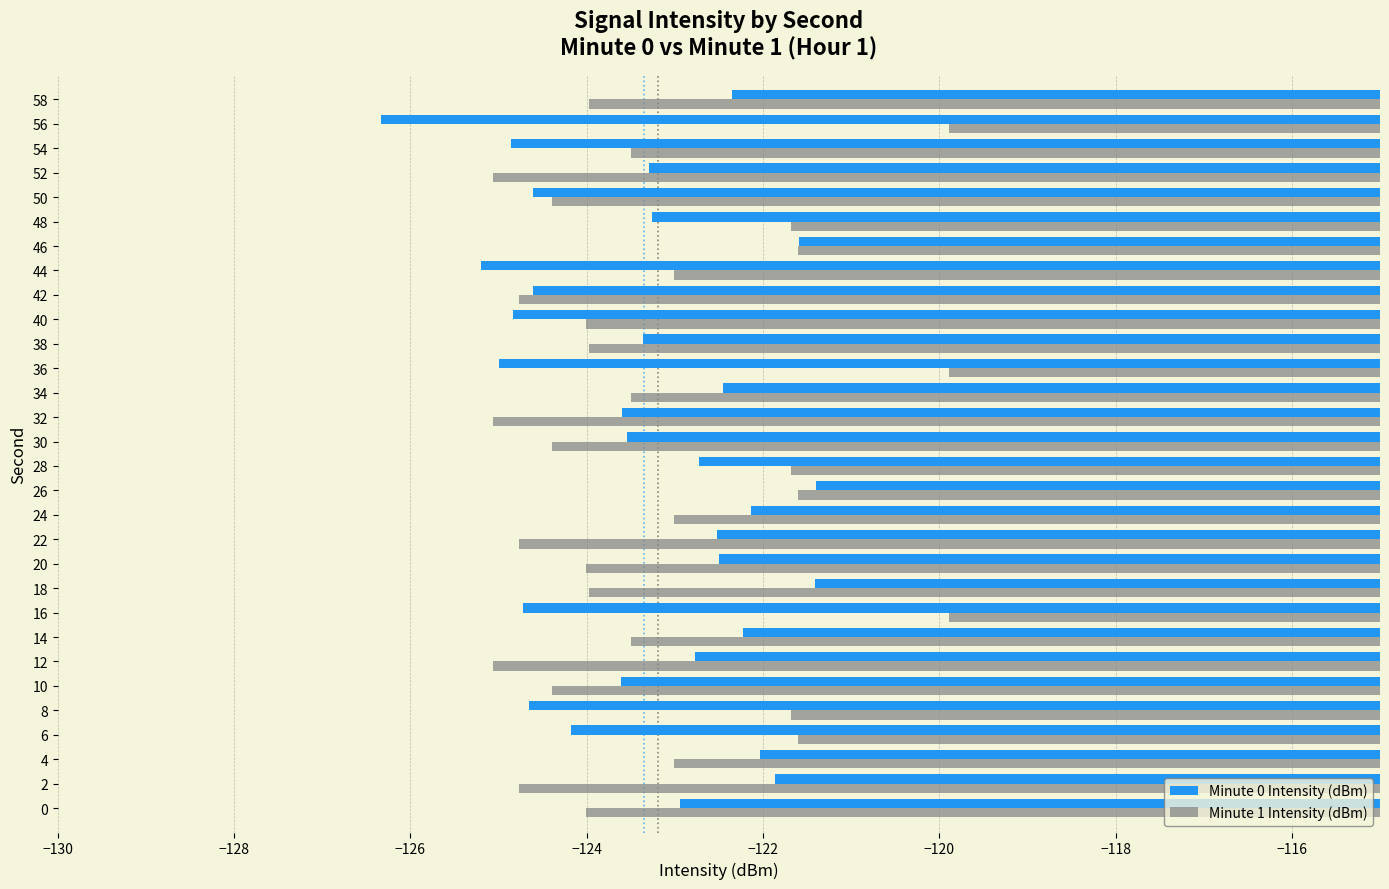

What is the difference between the highest and lowest values at 4?

1.0